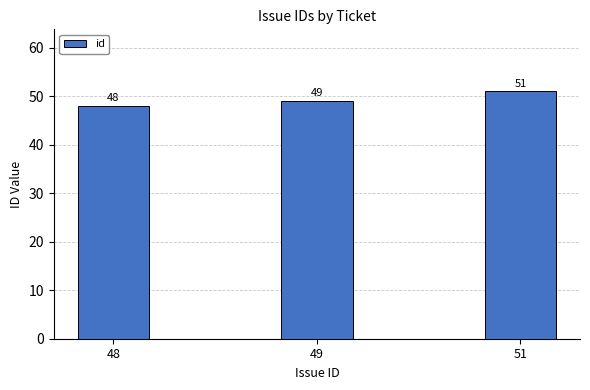

Is it true that the value at 51 is 51?

True